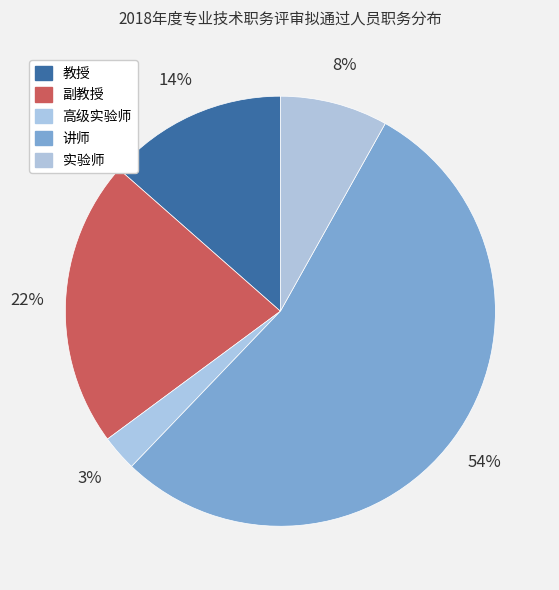

Between 讲师 and 教授, which is larger?

讲师